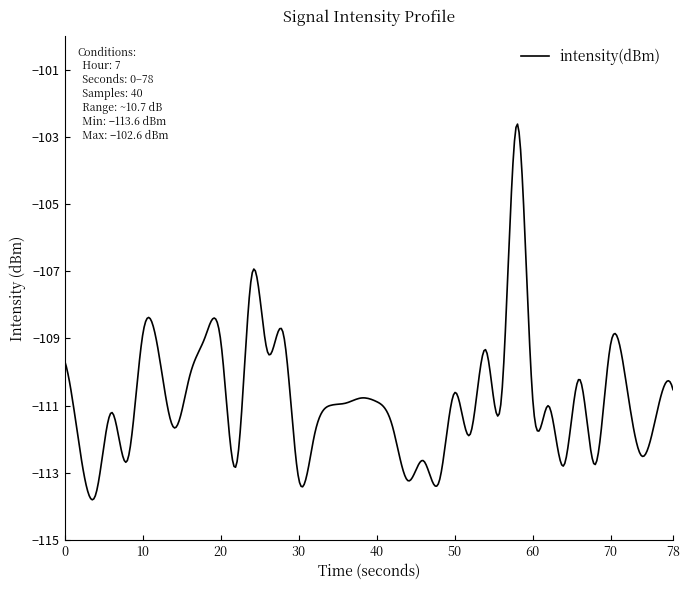

What is the difference between the maximum and minimum values?

11.2